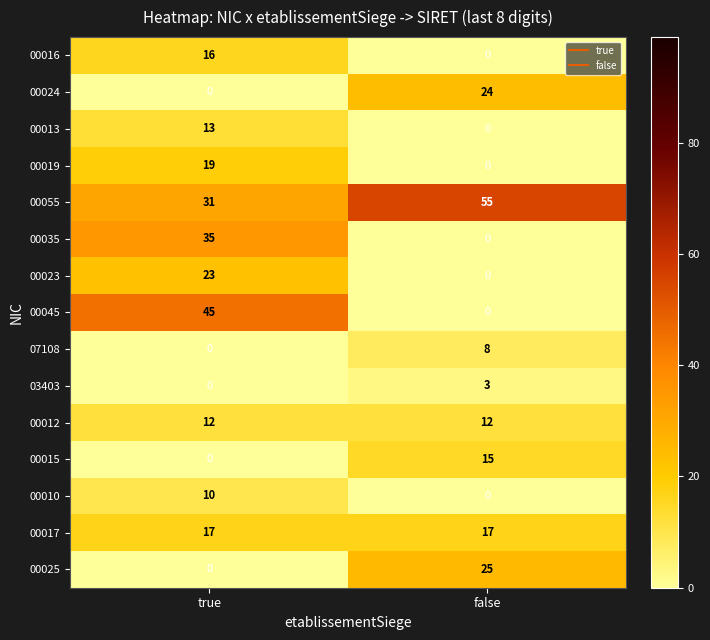

What is the approximate value of 00013 at true, to the nearest 5?

15